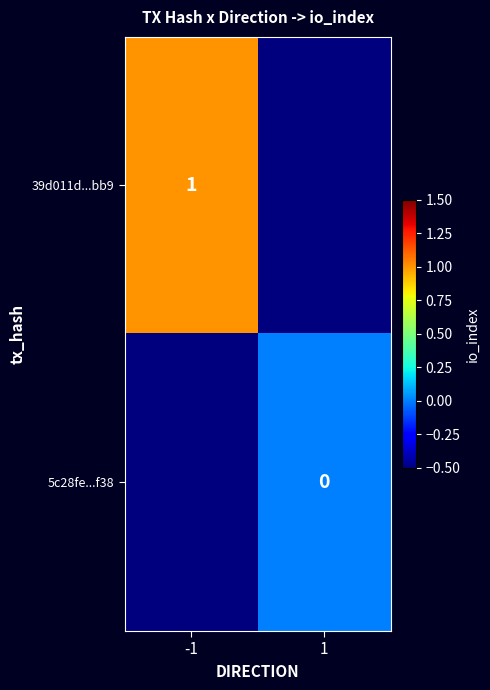

Is the value of 39d011d...bb9 at -1 greater than the value of 5c28fe...f38 at 1?

Yes